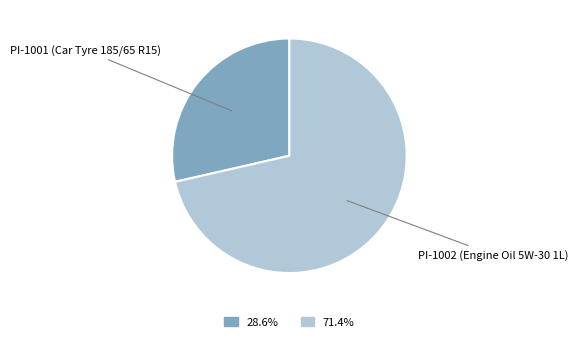

Is there any slice that represents more than half of the pie?

Yes